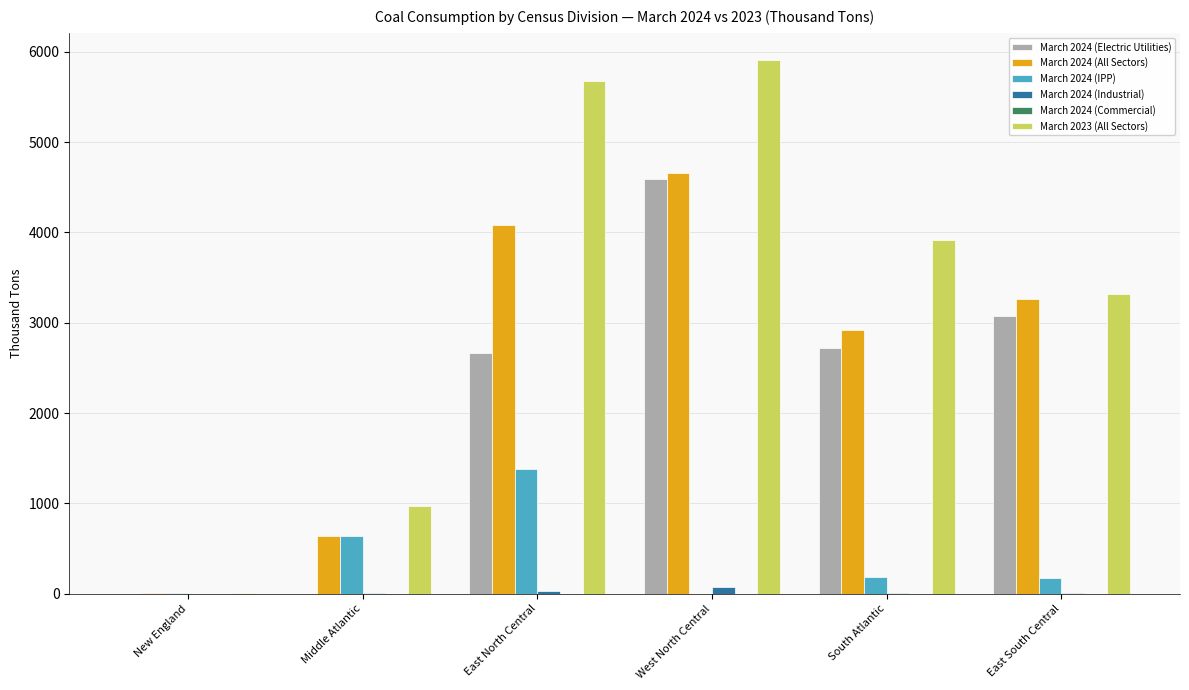

What is the highest value of the March 2024 (Industrial) series?

70